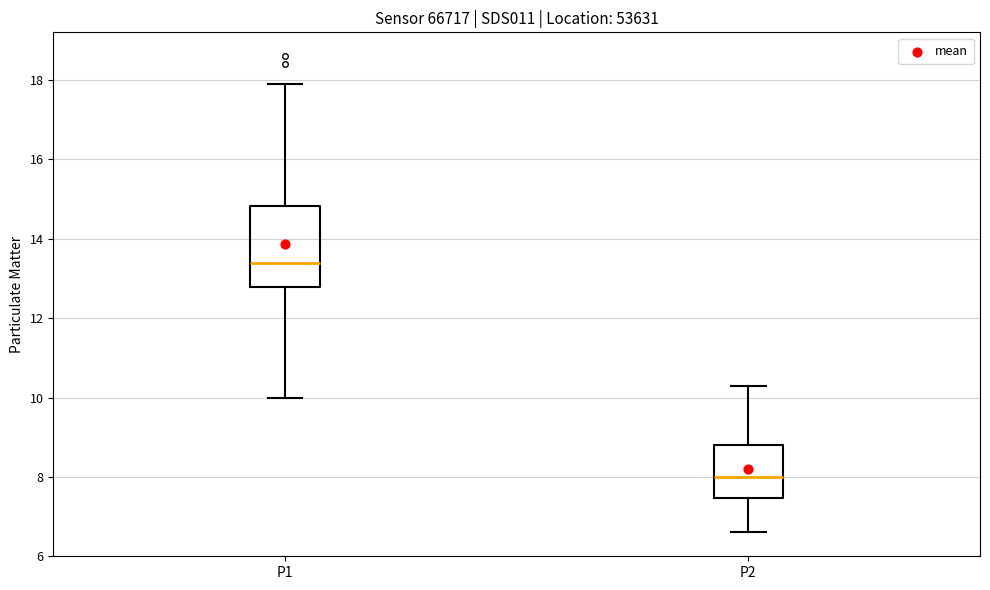

Reading left to right, read every box against the y-axis: the position of its median line, the range the box covers, and the ends of its whiskers. The values are not printed on the chart, so give them approximately, as read against the axis.

P1: median 13.4, box 12.8 to 14.8, whiskers 10.0 to 18.0
P2: median 8.0, box 7.4 to 8.8, whiskers 6.6 to 10.4